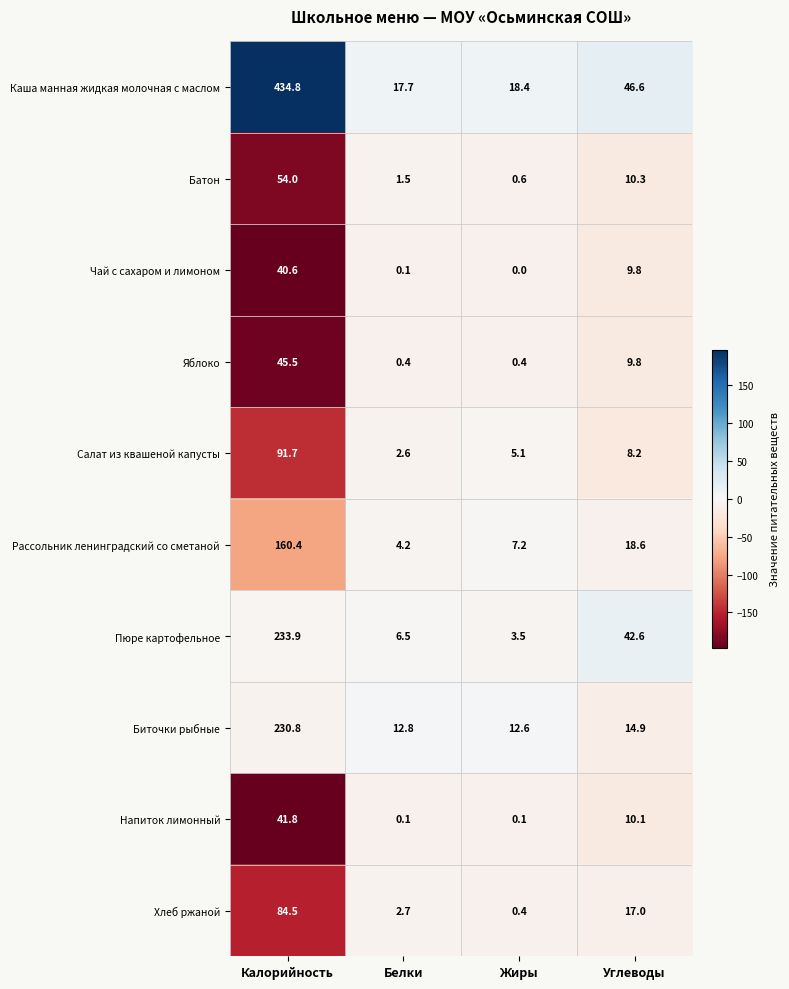

At which label does Пюре картофельное reach its peak?

Калорийность